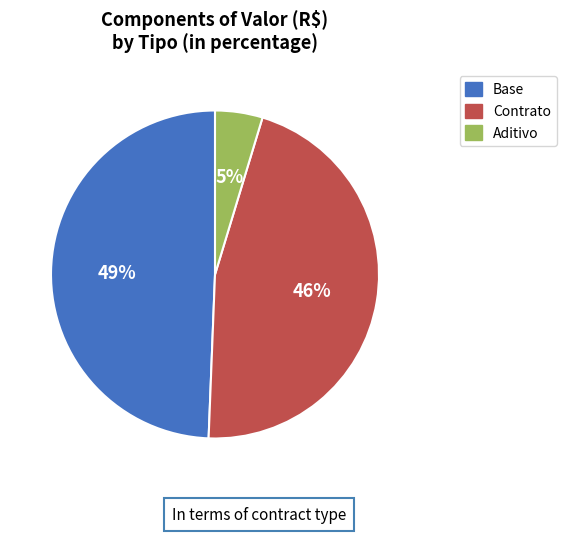

Is it true that Base is 57% of the pie?

False